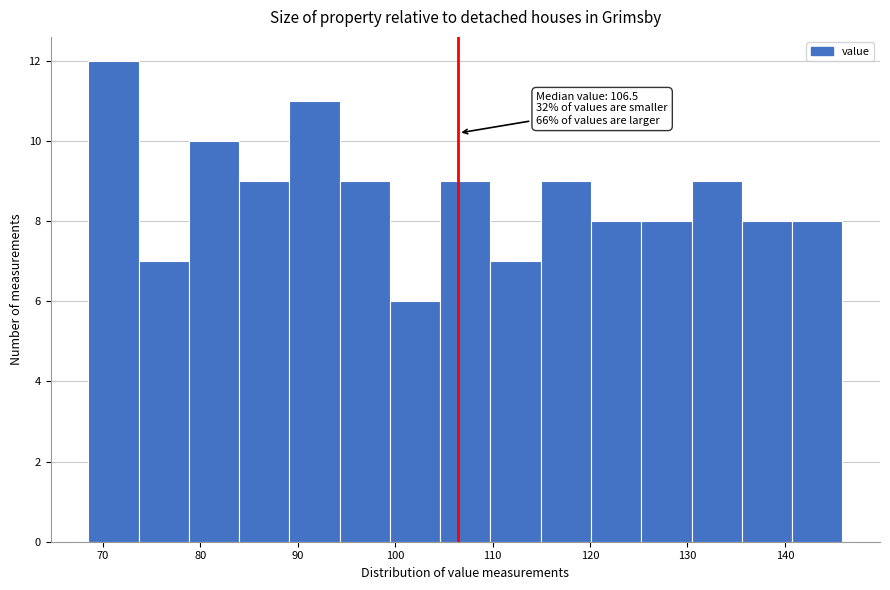

Which range on the x-axis has the tallest bar?

69 to 74